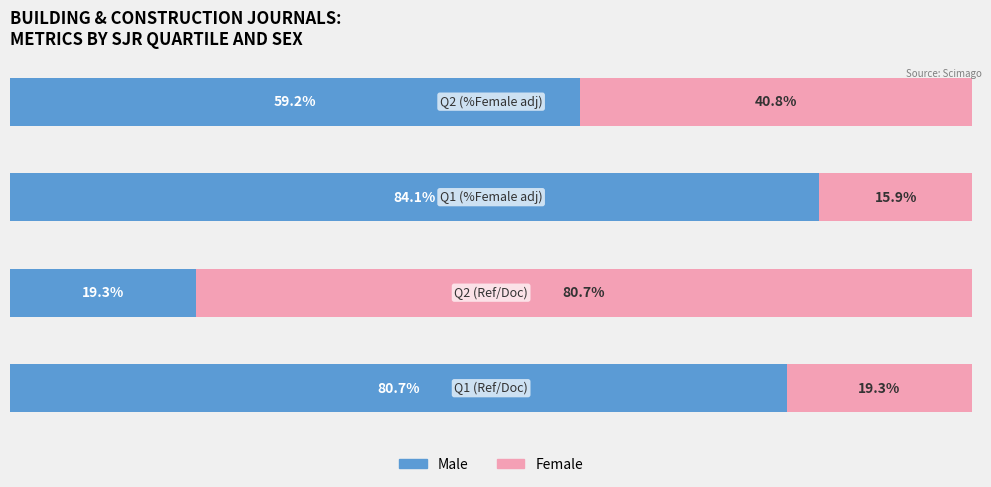

Which series has the largest total across all categories?

Male